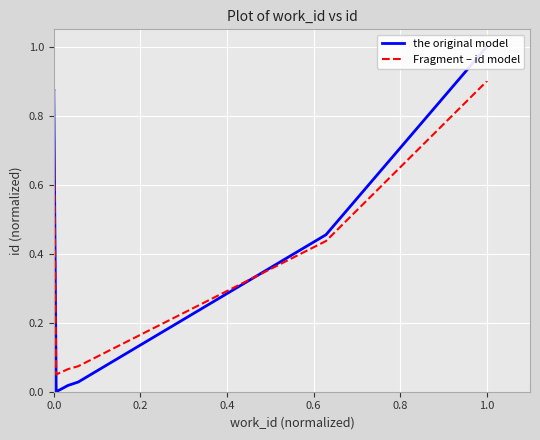

How many interior local valleys does the Fragment – id model series have?

1